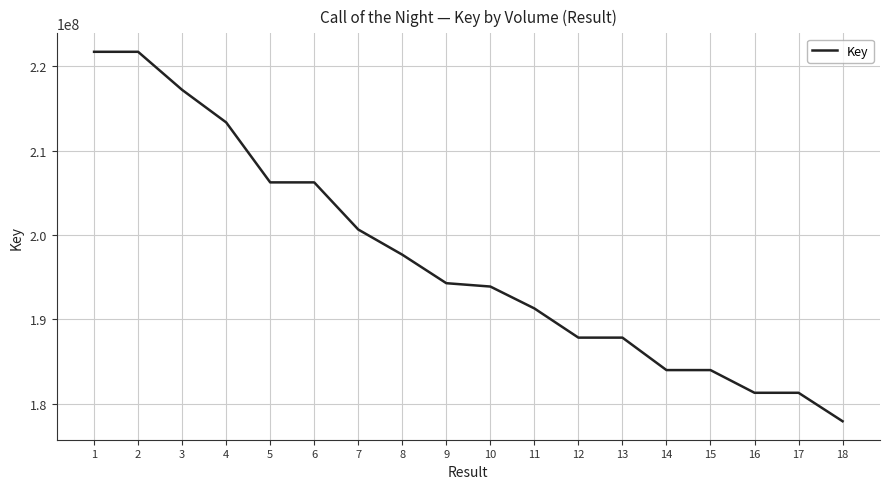

Does the chart display data point markers on the line(s)?

No